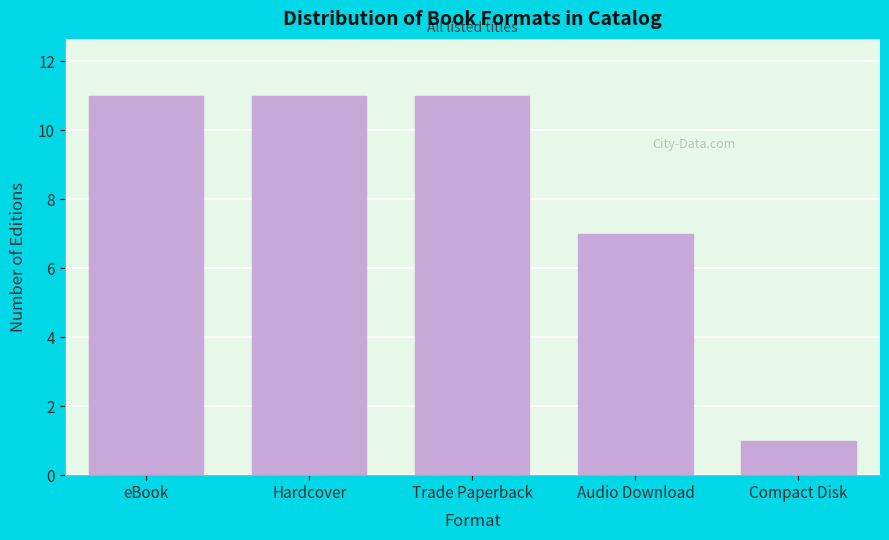

Reading left to right, list all the values displayed in this chart.

eBook=11	Hardcover=11	Trade Paperback=11	Audio Download=7	Compact Disk=1